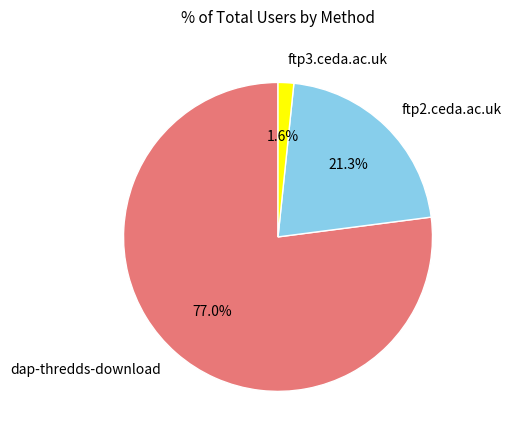

How many slices are in this pie chart?

3